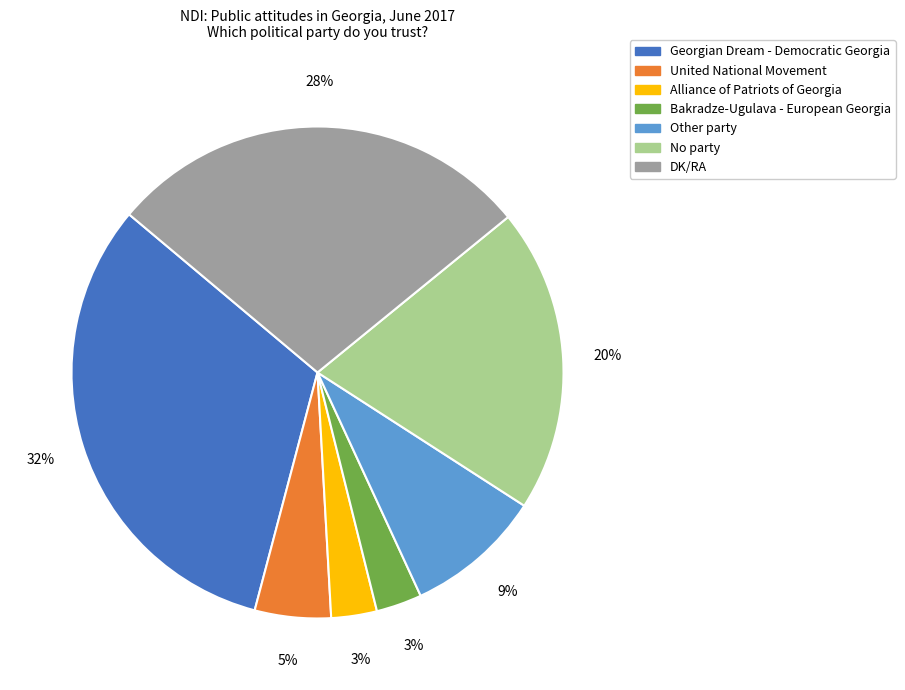

To the nearest percent, what percentage of the pie is Georgian Dream - Democratic Georgia?

32%